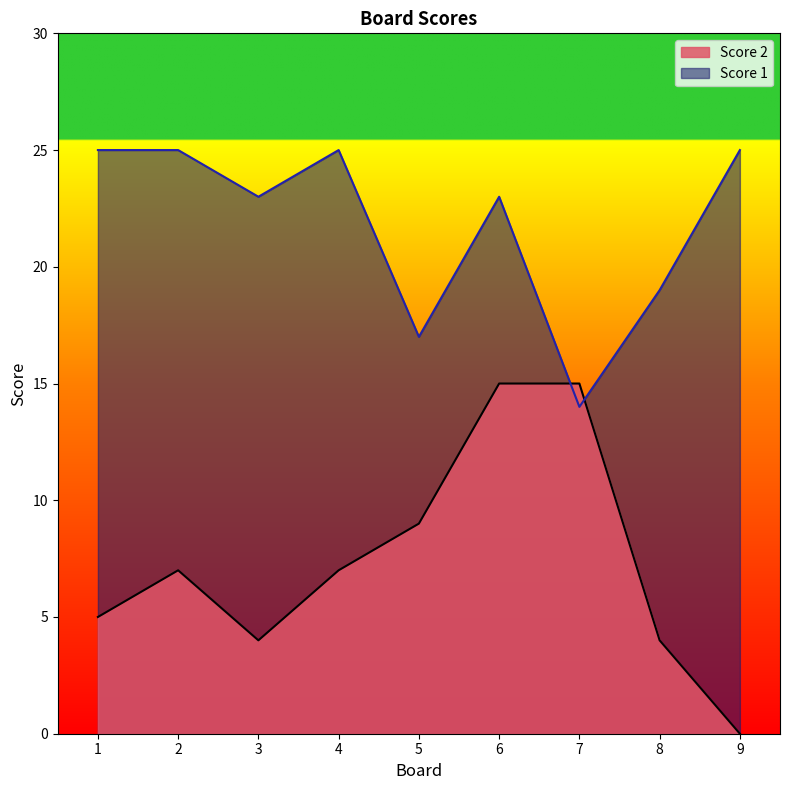

Reading right to left, extract all data points from this chart.

Score 2: 9=0	8=4	7=15	6=15	5=9	4=7	3=4	2=7	1=5
Score 1: 9=25	8=19	7=14	6=23	5=17	4=25	3=23	2=25	1=25